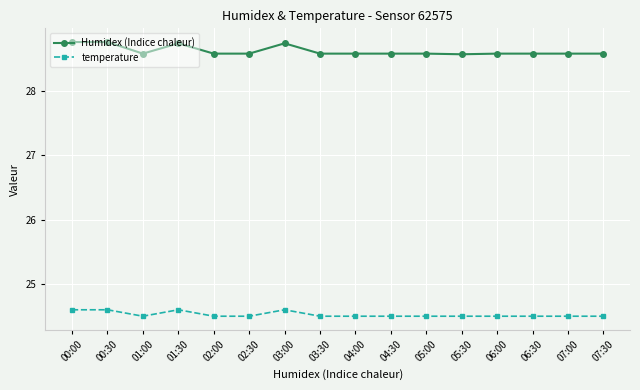

At which category does Humidex (Indice chaleur) reach its first local valley?

01:00